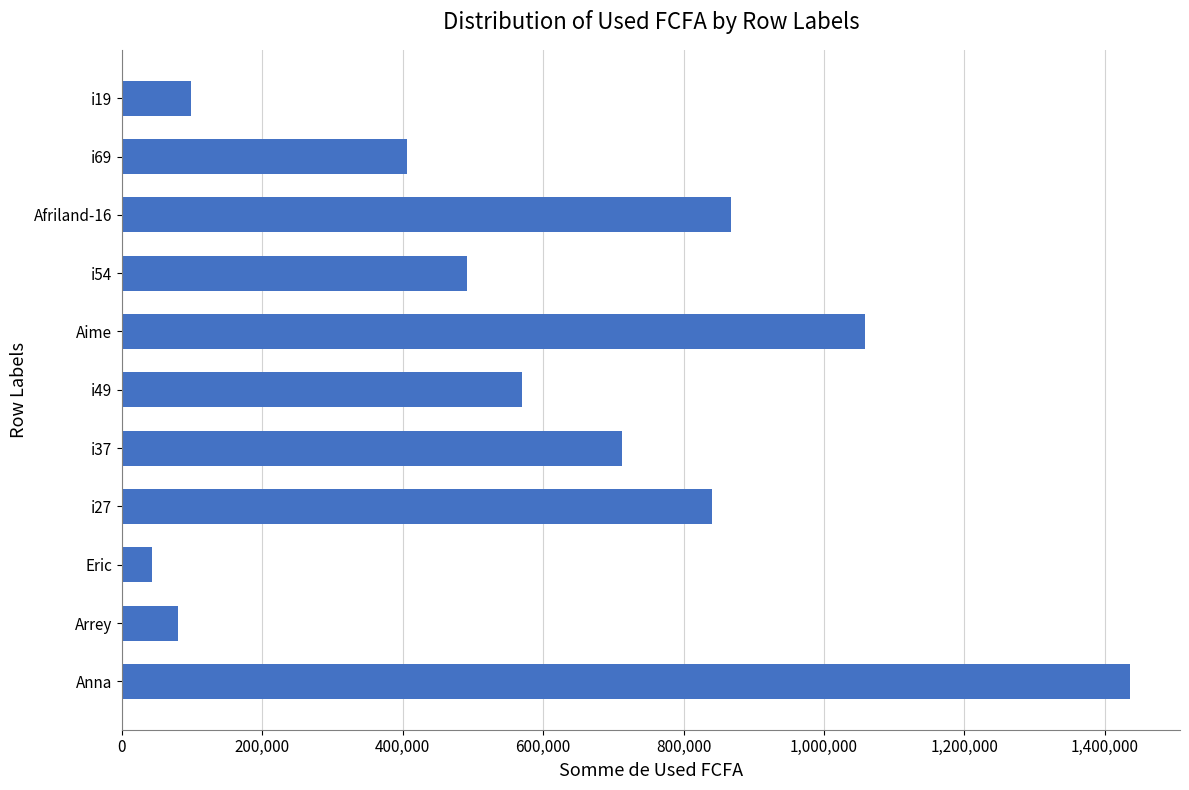

What is the minimum value shown in the chart?

43700